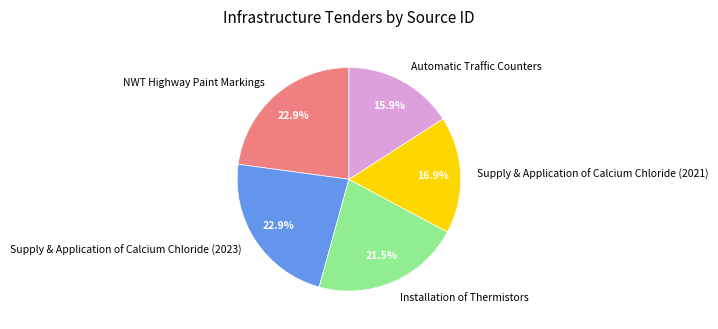

Does NWT Highway Paint Markings represent more than half of the total?

No